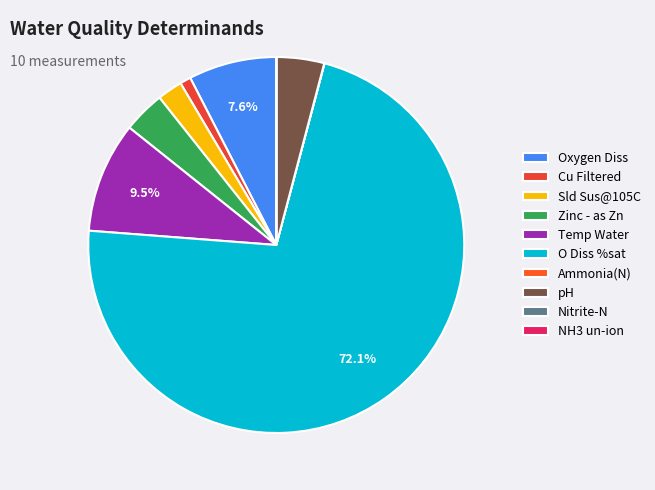

Which slice is the largest?

O Diss %sat